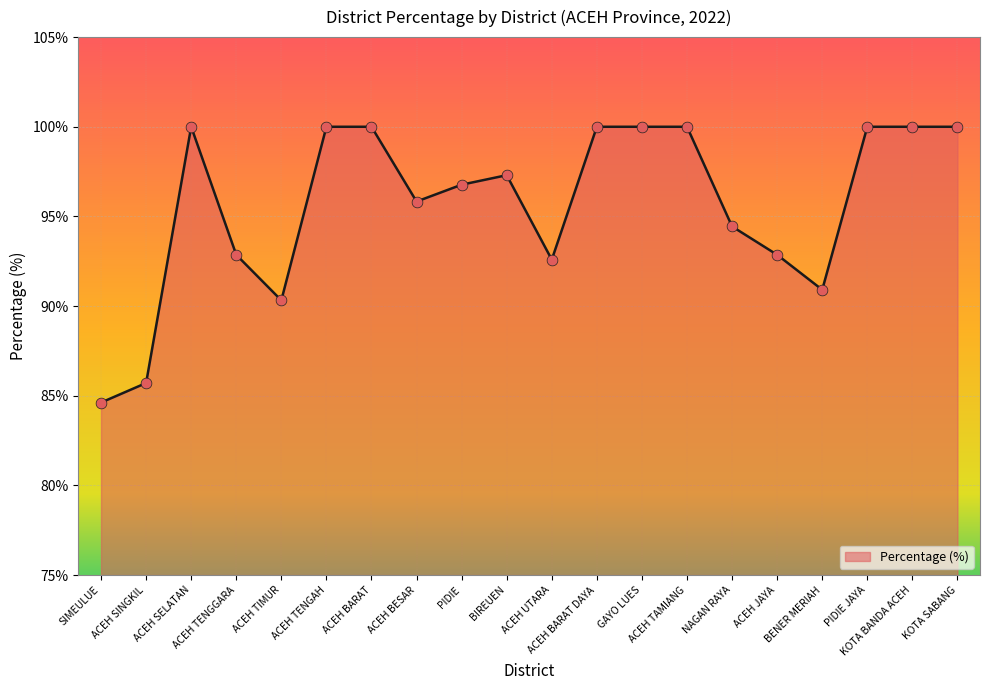

Which has a higher value, ACEH SINGKIL or ACEH BARAT DAYA?

ACEH BARAT DAYA